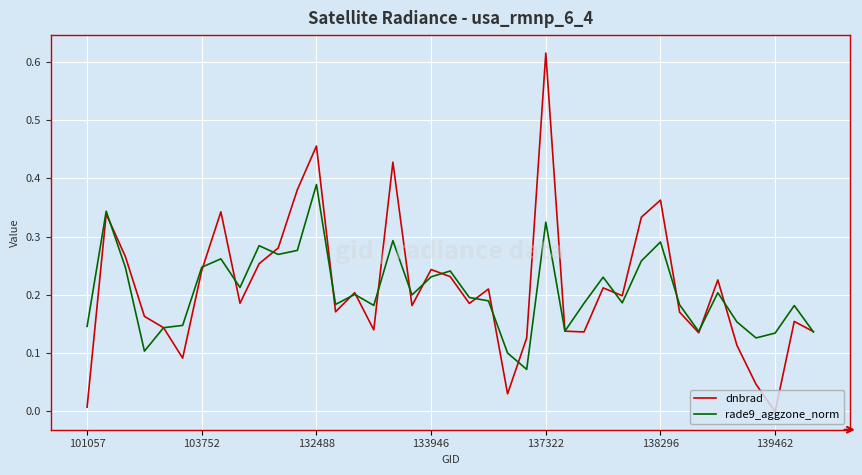

List the series in order of their peak value, lowest first.

rade9_aggzone_norm, dnbrad